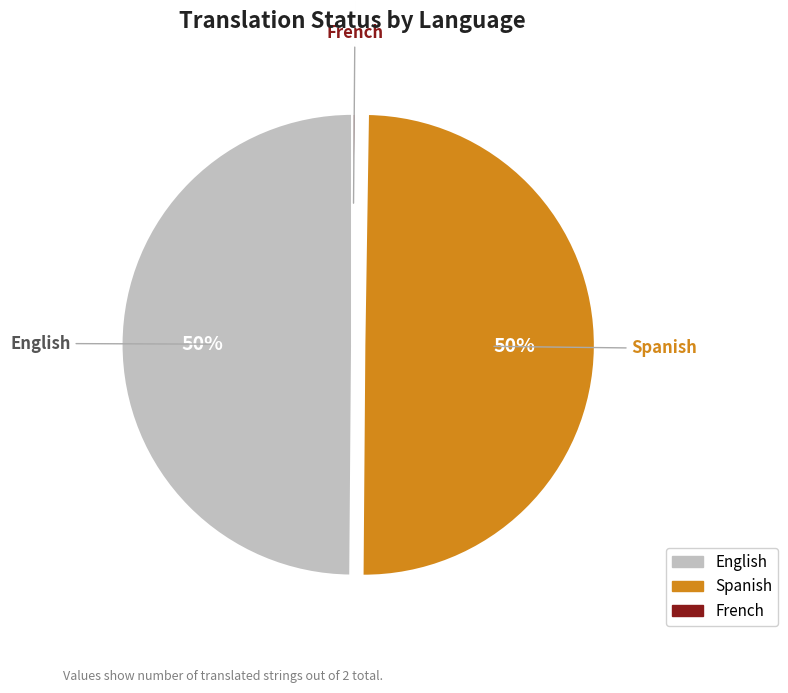

Is it true that Spanish is 50% of the pie?

True